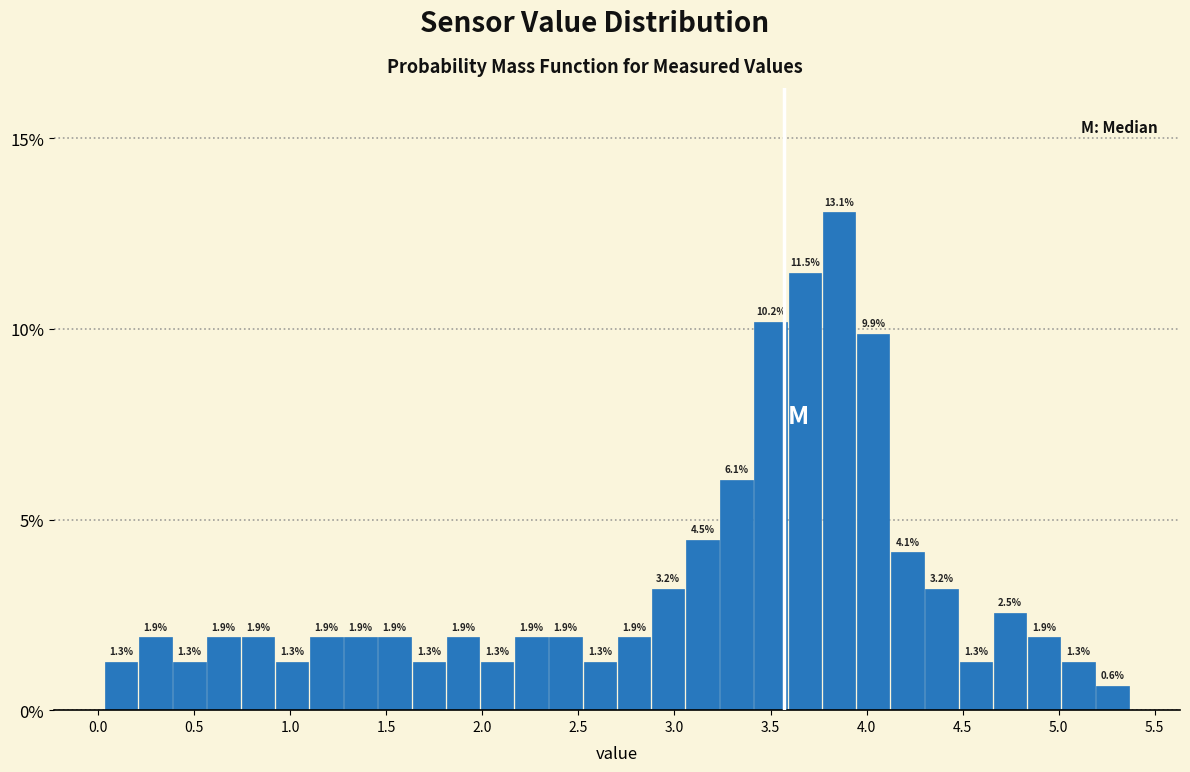

Around what value on the x-axis is the tallest bar? Give the approximate position of its centre, as read against the axis.

3.85